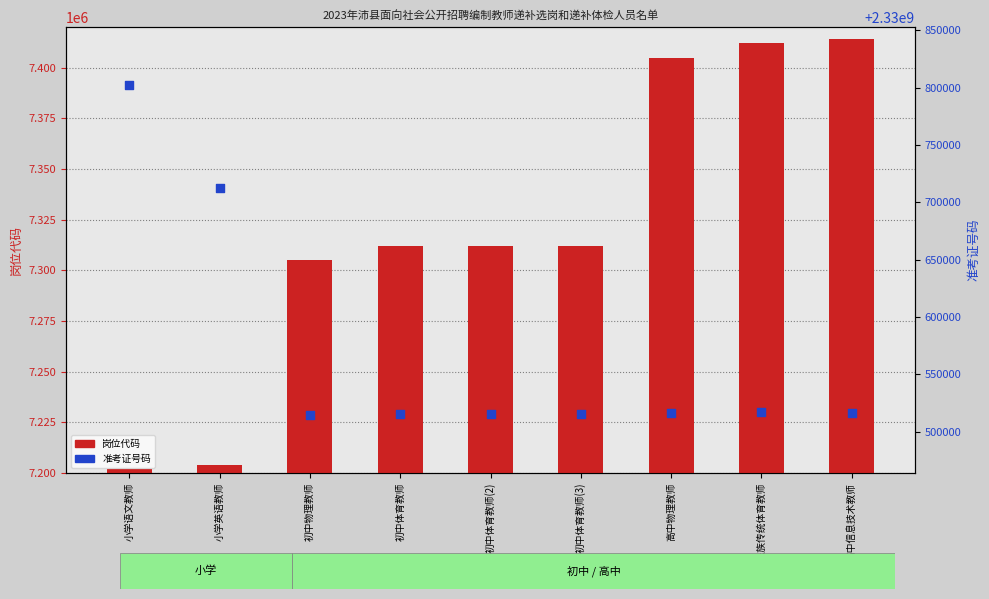

Is the value of 准考证号码 at 高中民族传统体育教师 greater than the value of 岗位代码 at 初中体育教师?

Yes